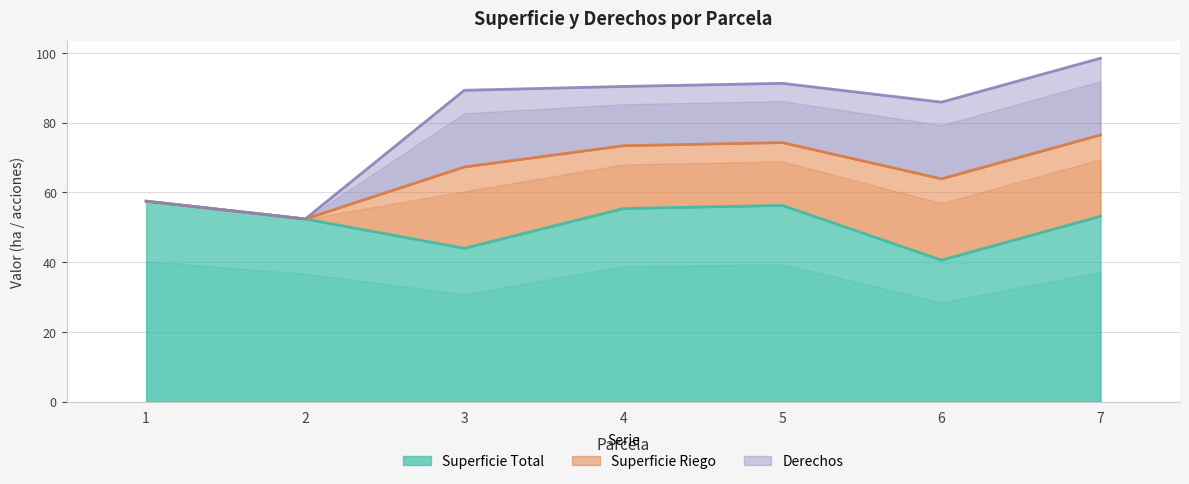

True or false: Superficie Total and Derechos cross at least once.

False